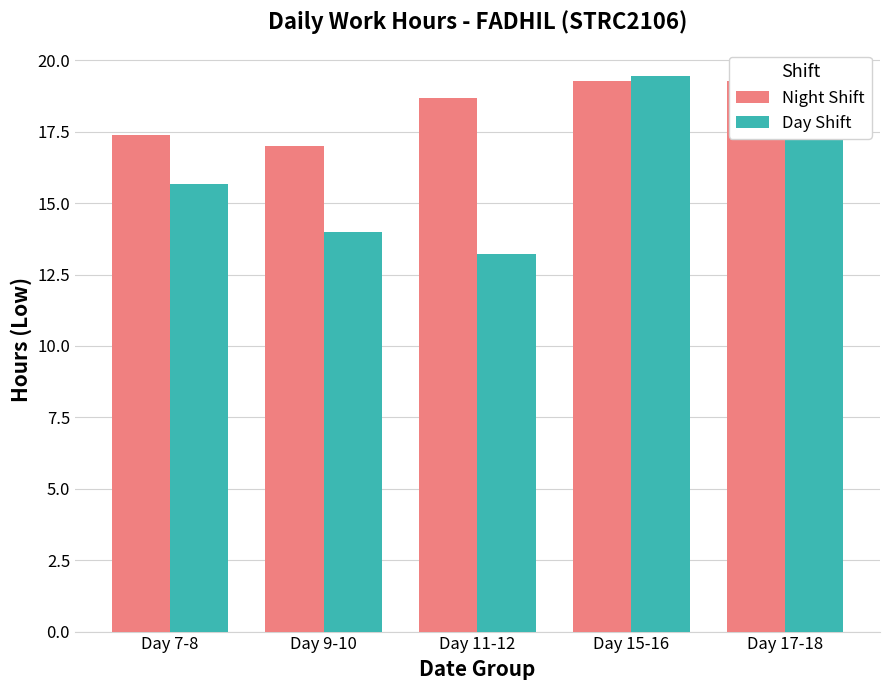

At which category does the chart reach its minimum across all series?

Day 11-12